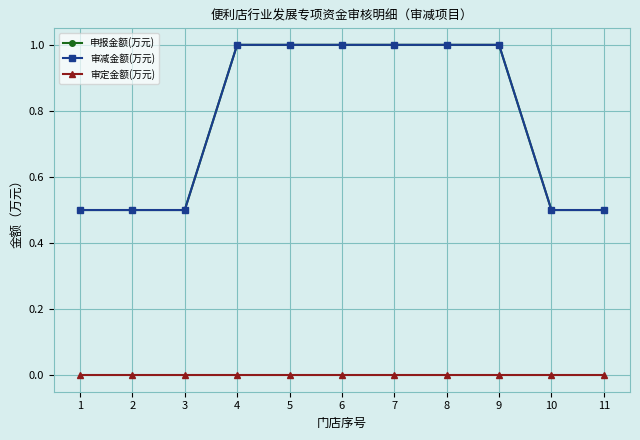

Rank the series at 9 from highest to lowest value.

申报金额(万元), 审减金额(万元), 审定金额(万元)